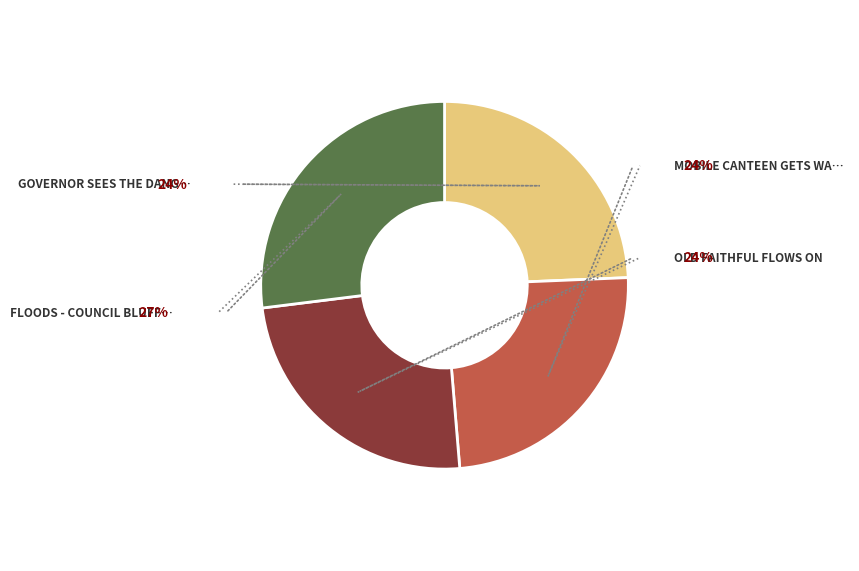

To the nearest percent, what is the difference between the largest and smallest slice percentages?

3%